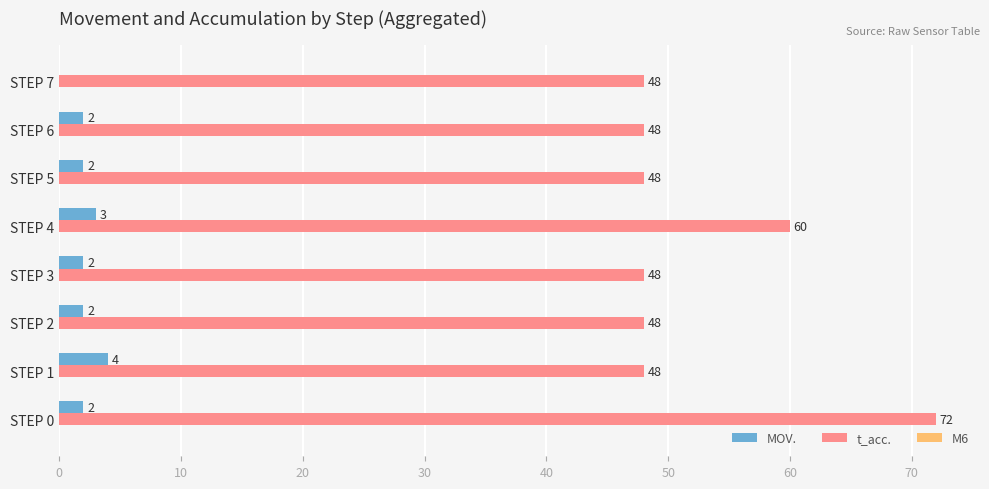

Which series has the largest total across all categories?

t_acc.